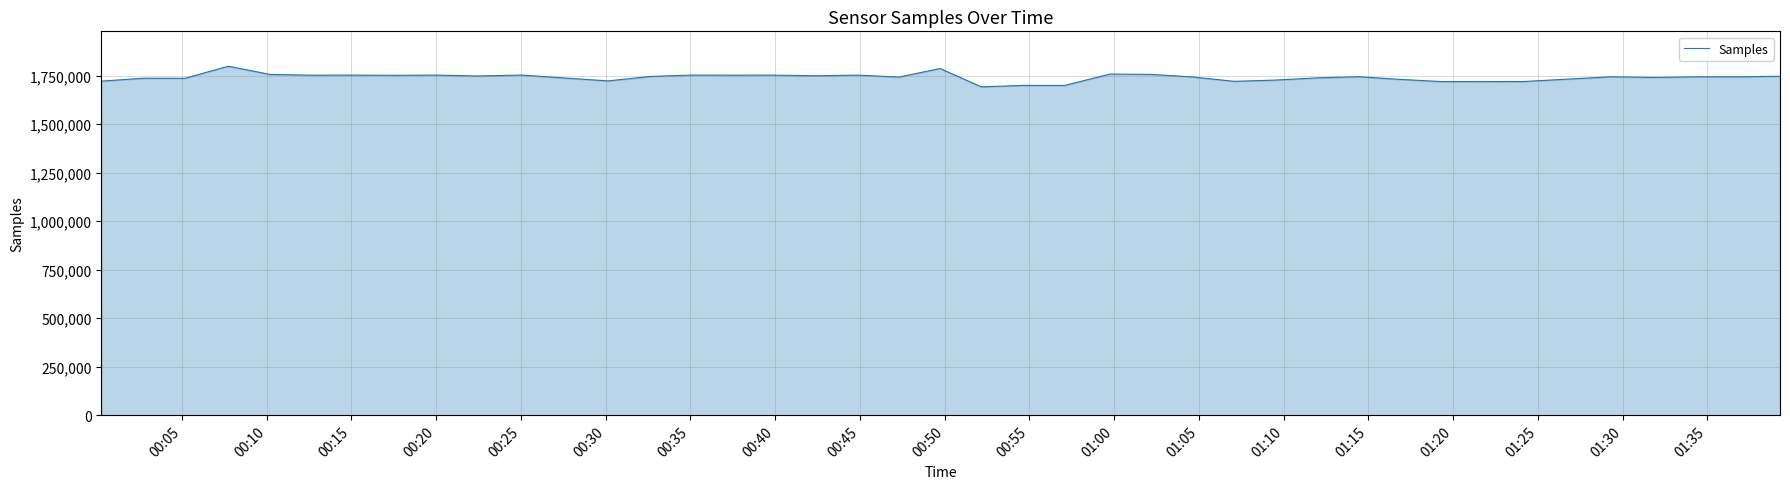

What is the greatest value displayed?

1797809